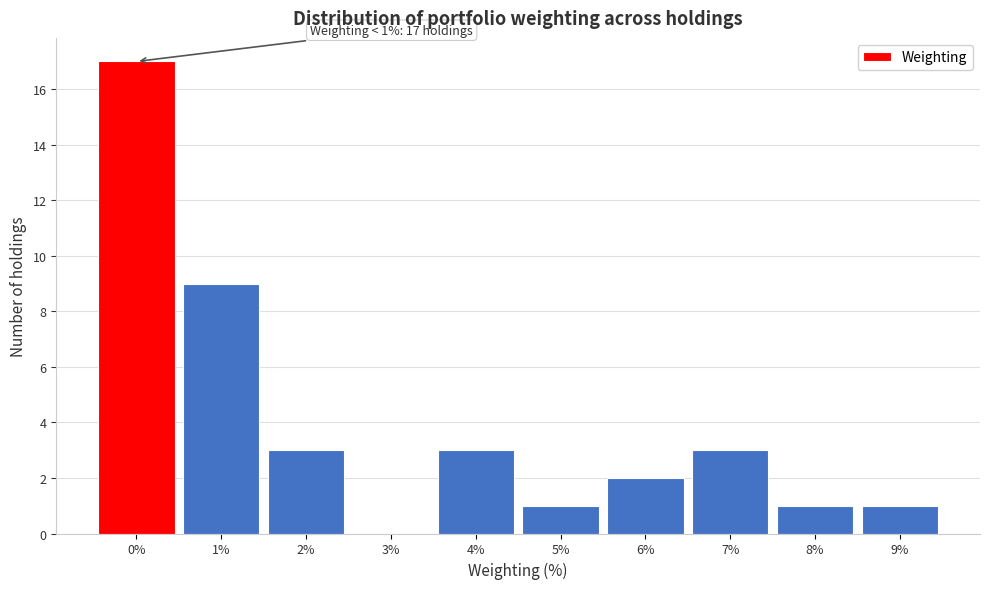

Reading left to right, list all the values displayed in this chart.

0%=17	1%=9	2%=3	3%=0	4%=3	5%=1	6%=2	7%=3	8%=1	9%=1